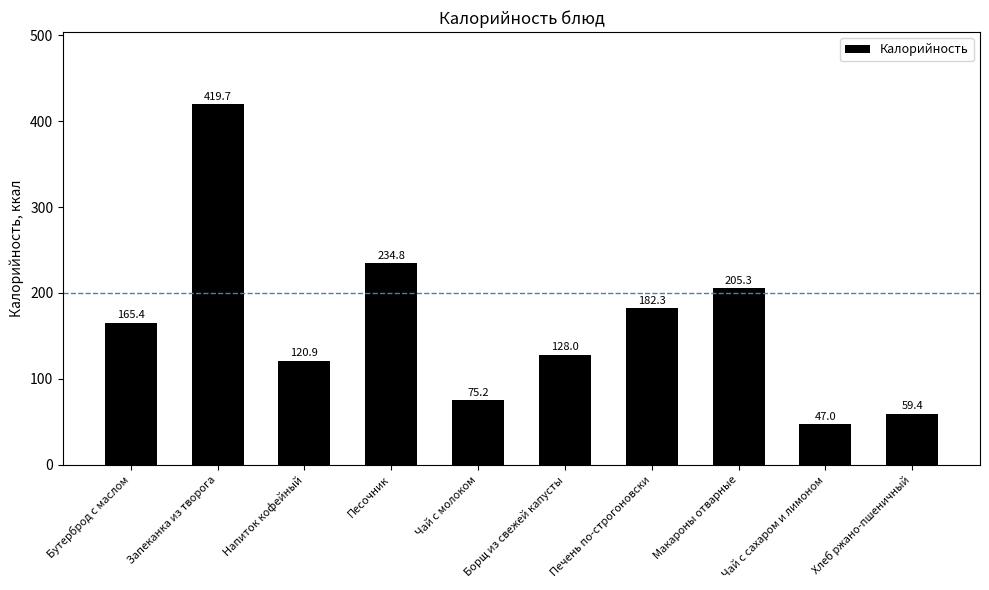

What is the label of the 6th bar from the left?

Борщ из свежей капусты